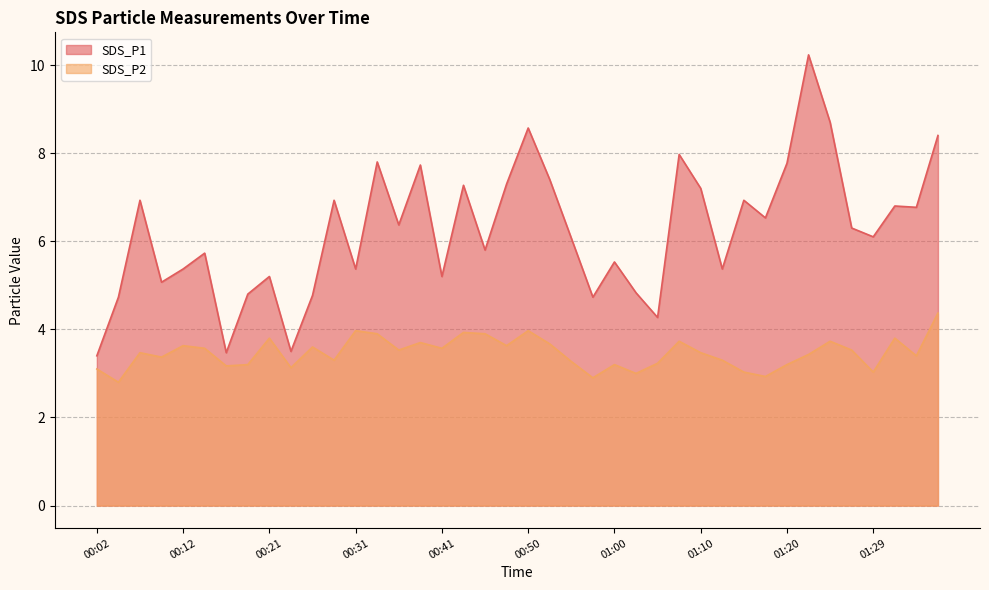

At which category is the sum across all series the highest?

01:22